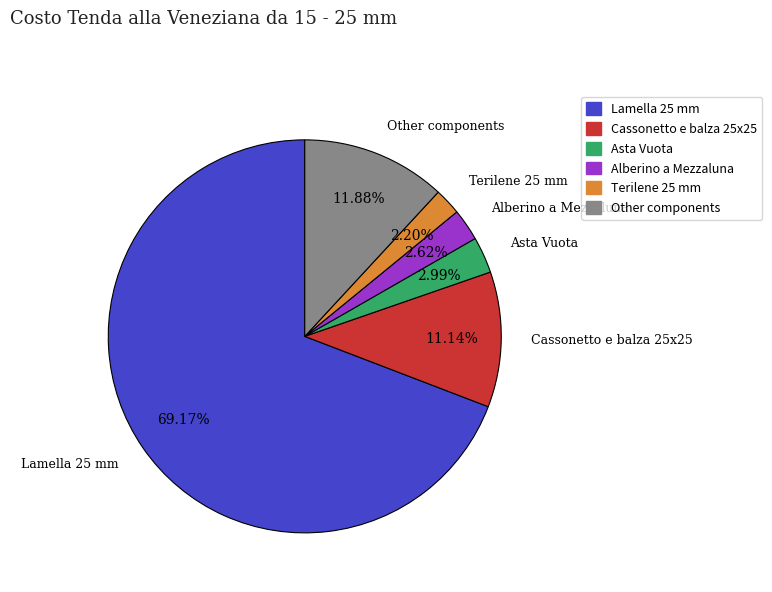

Which slice is the largest?

Lamella 25 mm